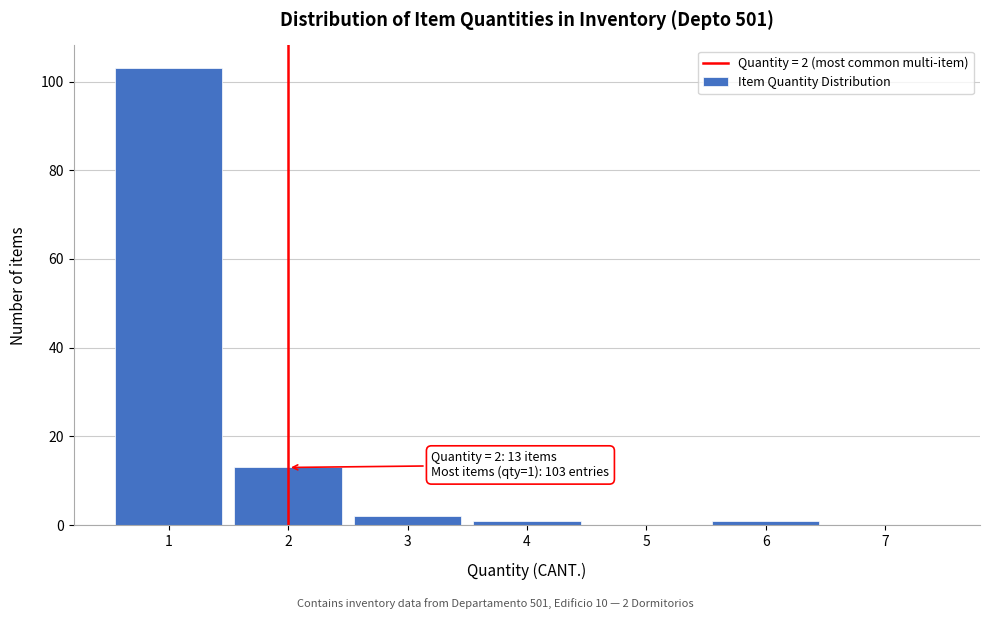

Reading left to right, list all the values displayed in this chart.

1=103	2=13	3=2	4=1	5=0	6=1	7=0